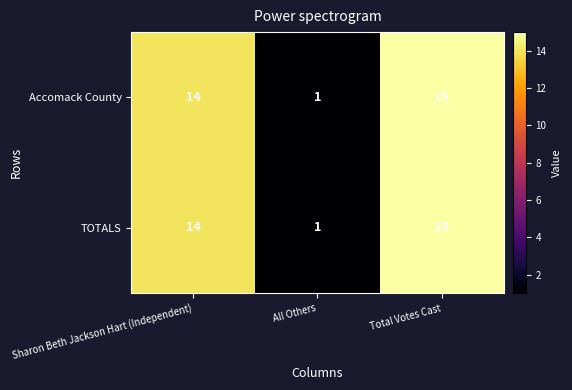

What is the greatest value displayed?

15